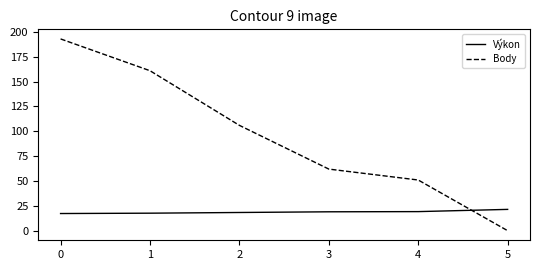

Does the chart have visible grid lines?

No